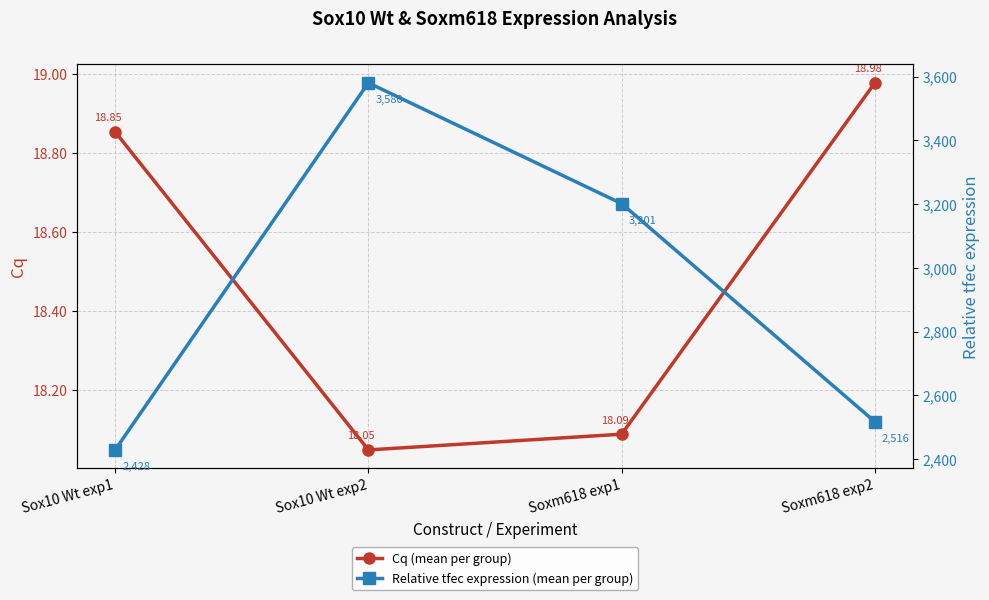

Reading left to right, extract all data points from this chart.

Cq (mean per group): 18.9	18.0	18.1	19.0
Relative tfec expression (mean per group): 2428.3	3580.9	3201.7	2516.9